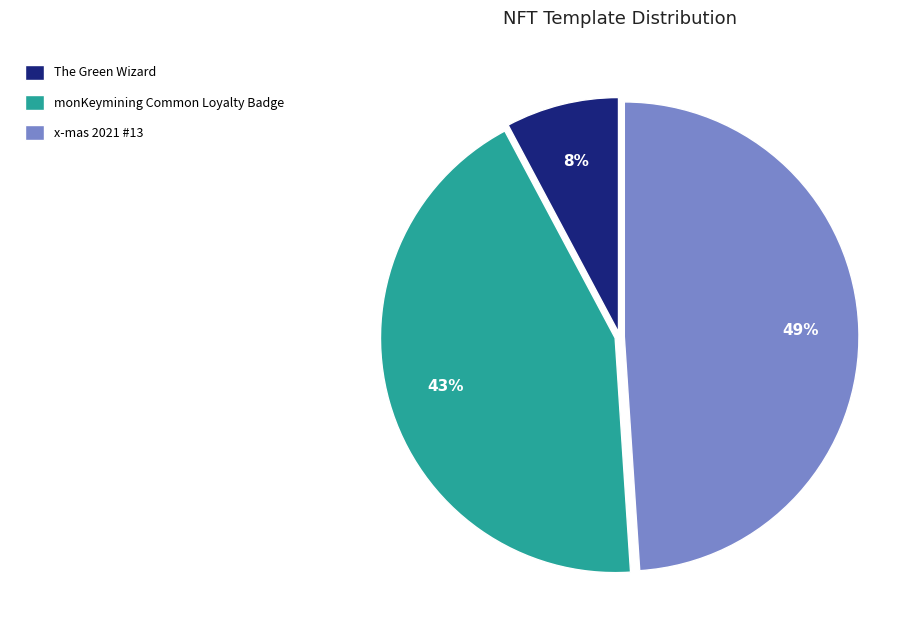

Approximately how many times larger is the value at The Green Wizard compared to x-mas 2021 #13?

0.2